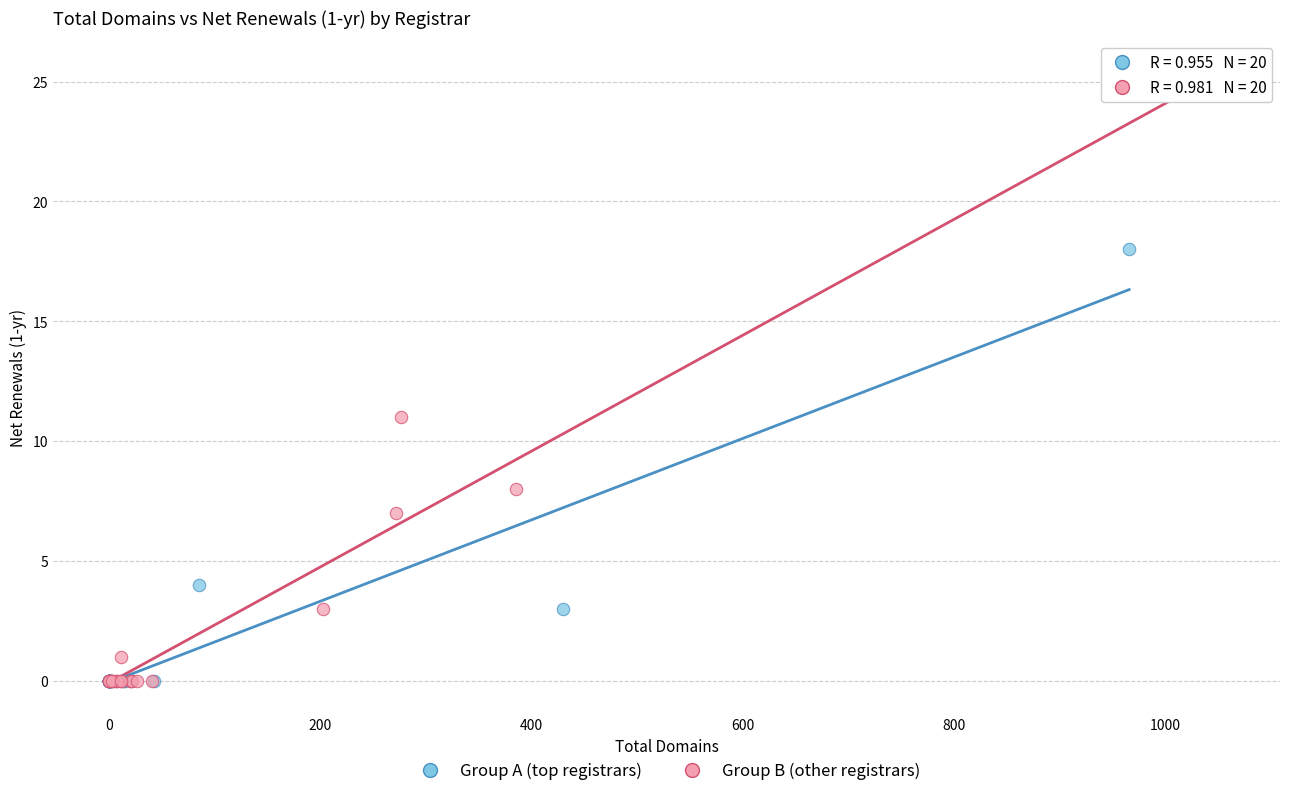

Which series contains the highest Y value?

Group B (other registrars)